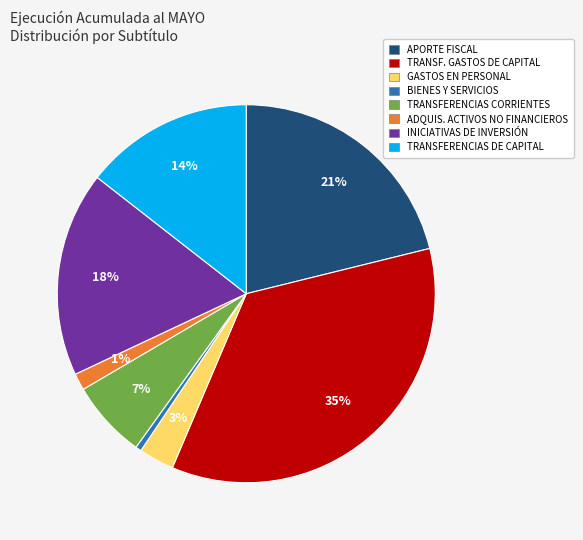

Is there any slice that represents more than half of the pie?

No